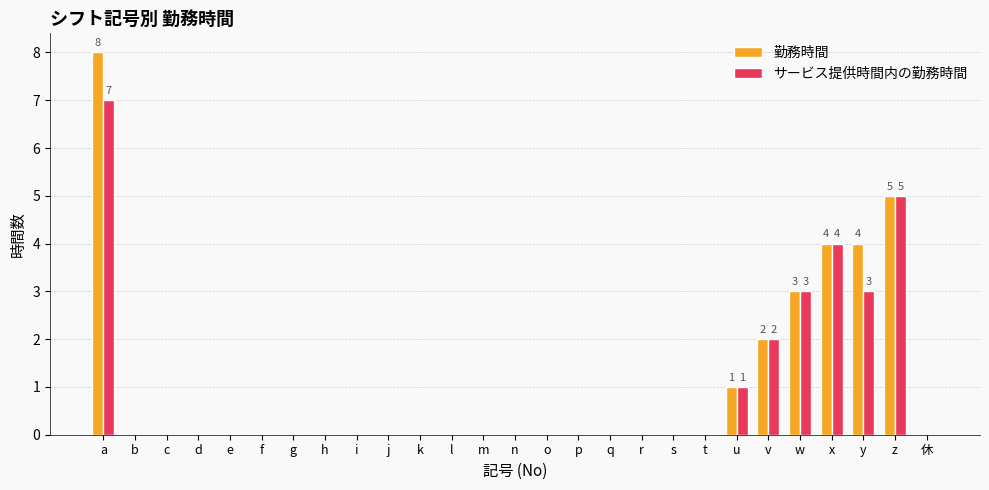

How many groups of bars are there?

27